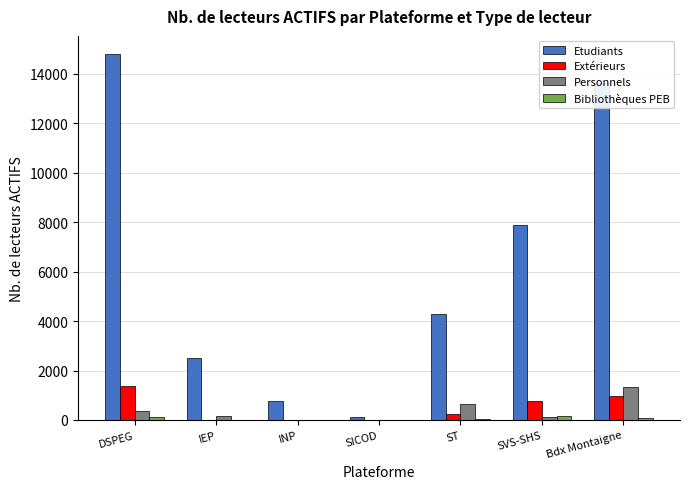

Between SVS-SHS and Bdx Montaigne, which series saw the biggest shift?

Etudiants